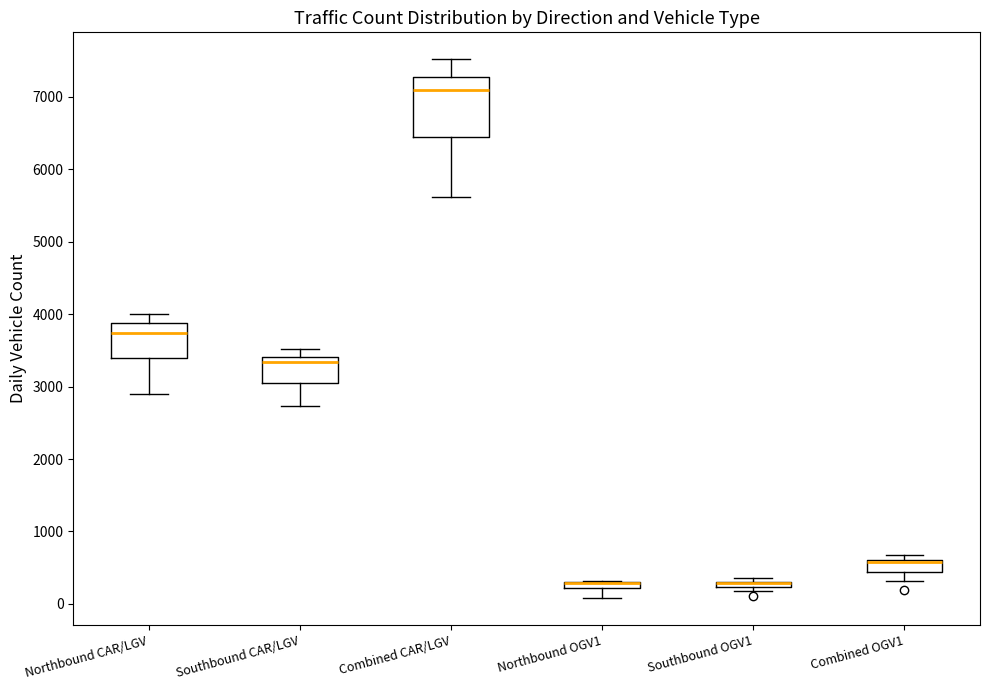

Comparing the boxes themselves (not the whiskers), which one is the tallest?

Combined CAR/LGV